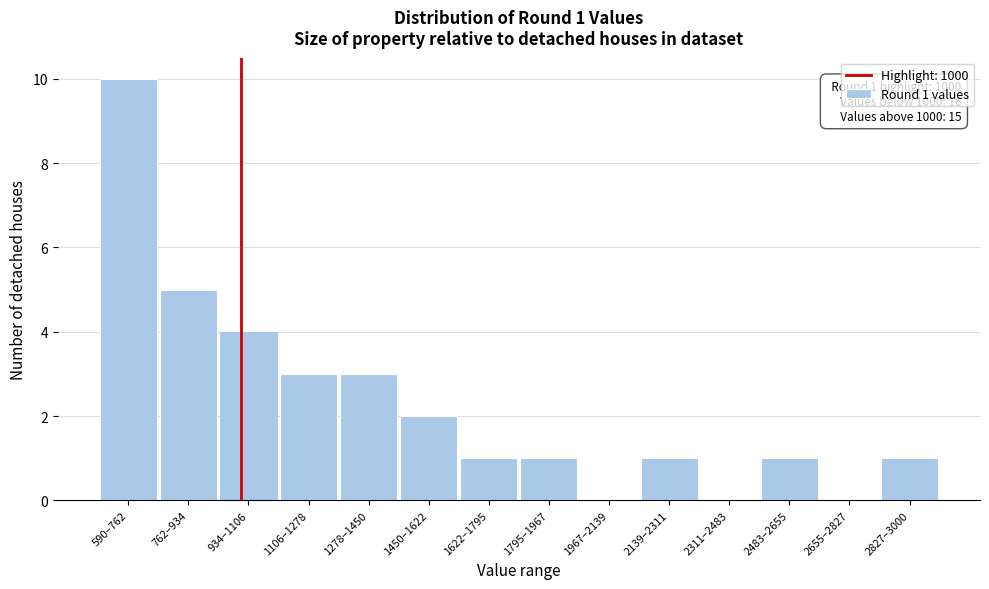

Reading left to right, list all the values displayed in this chart.

590–762=10	762–934=5	934–1106=4	1106–1278=3	1278–1450=3	1450–1622=2	1622–1795=1	1795–1967=1	1967–2139=0	2139–2311=1	2311–2483=0	2483–2655=1	2655–2827=0	2827–3000=1